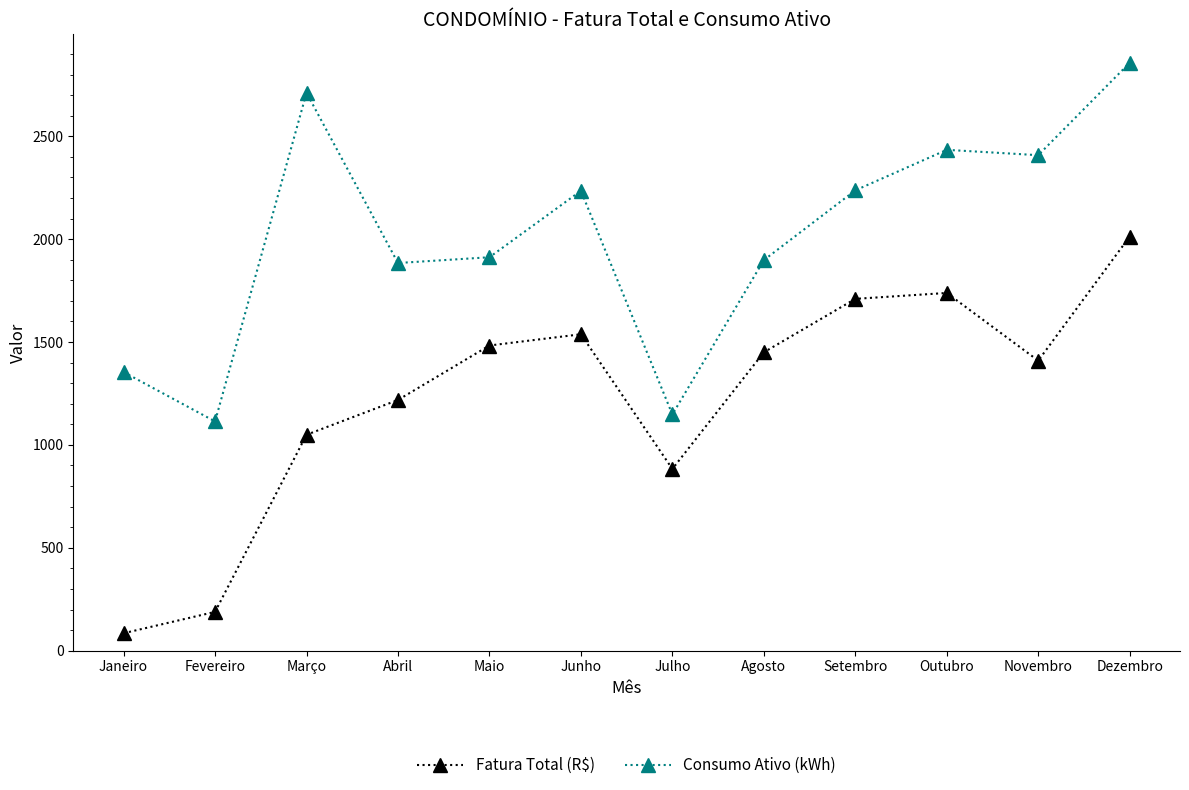

True or false: Consumo Ativo (kWh) and Fatura Total (R$) intersect in this chart.

False